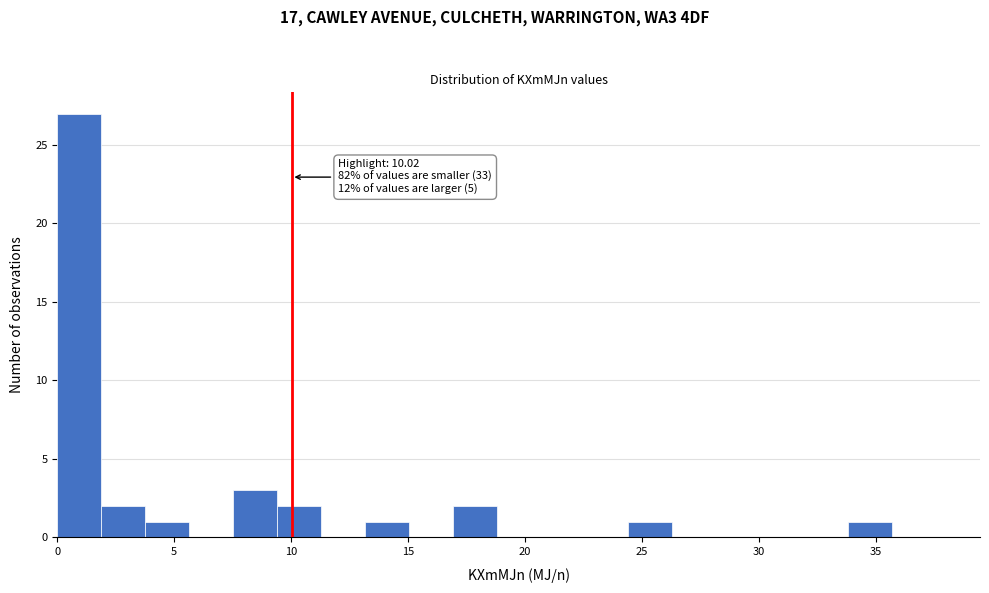

Around what value on the x-axis is the tallest bar? Give the approximate position of its centre, as read against the axis.

1.0